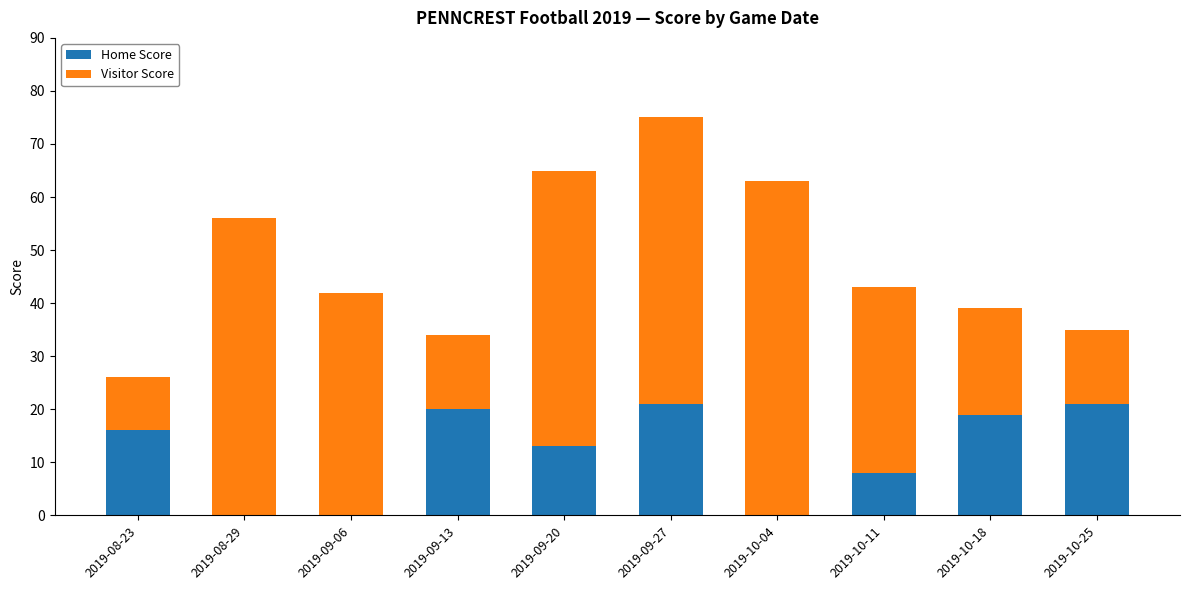

The value of Home Score at 2019-10-18 is 8. True or false?

False